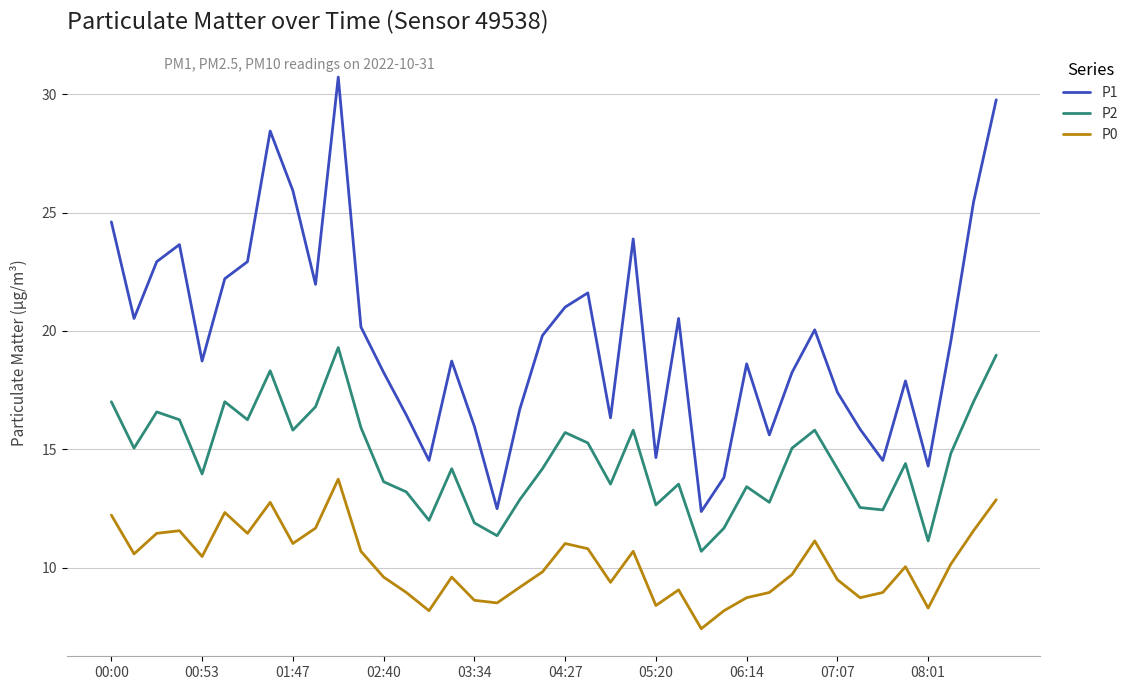

List the series in order of their overall mean, highest first.

P1, P2, P0